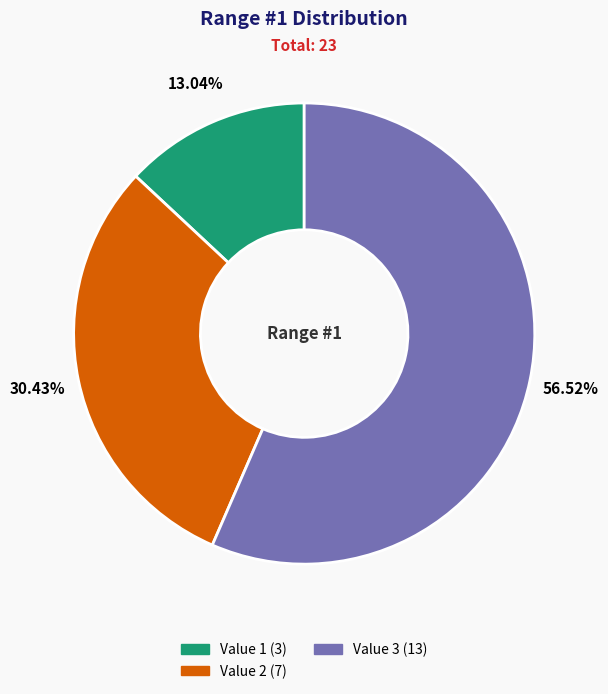

How much of the chart is everything except Value 2?

69.6%